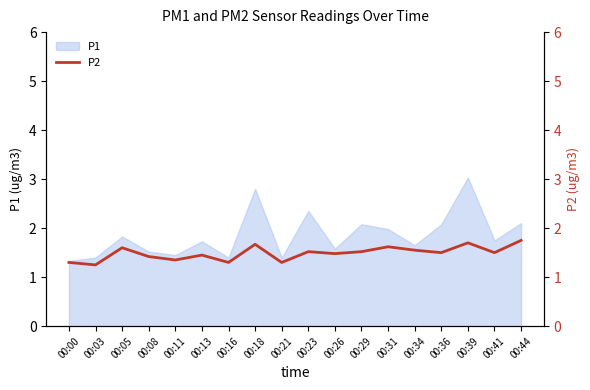

Which has a higher value, 00:34 or 00:26?

00:34